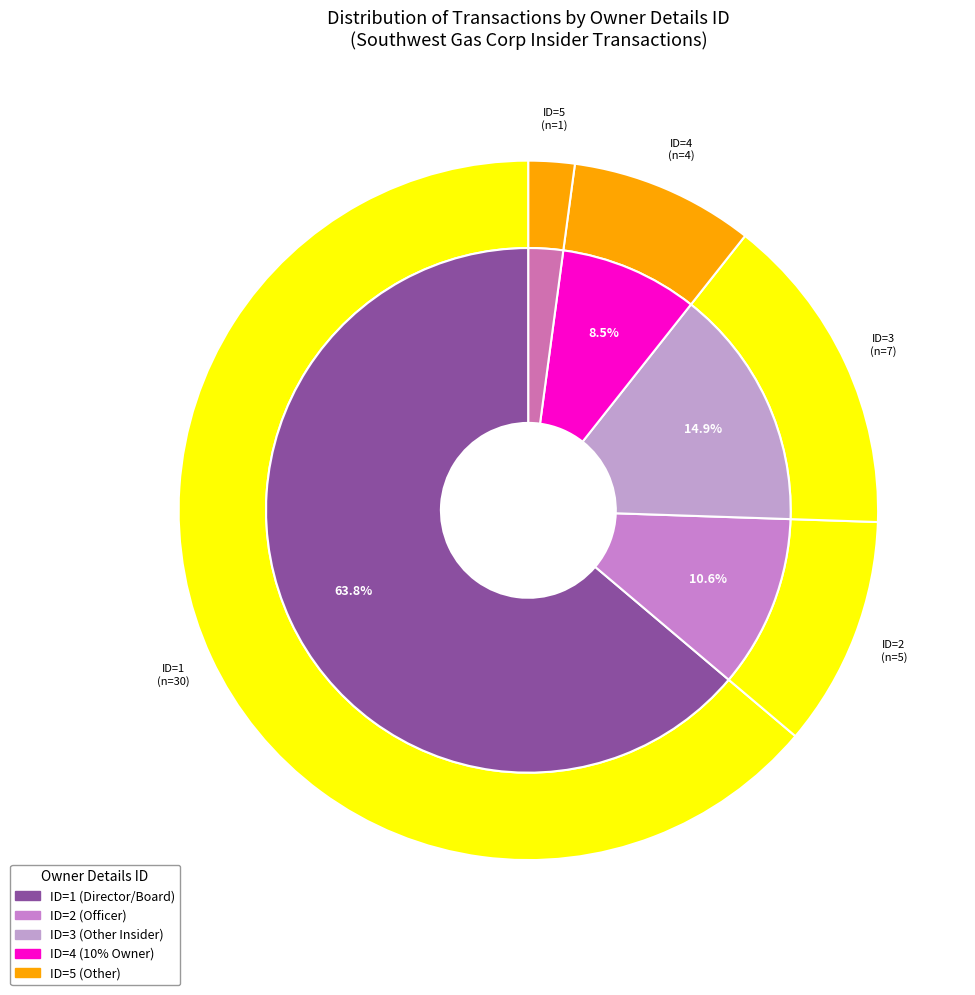

The 3 slice represents 25% of the pie. True or false?

False